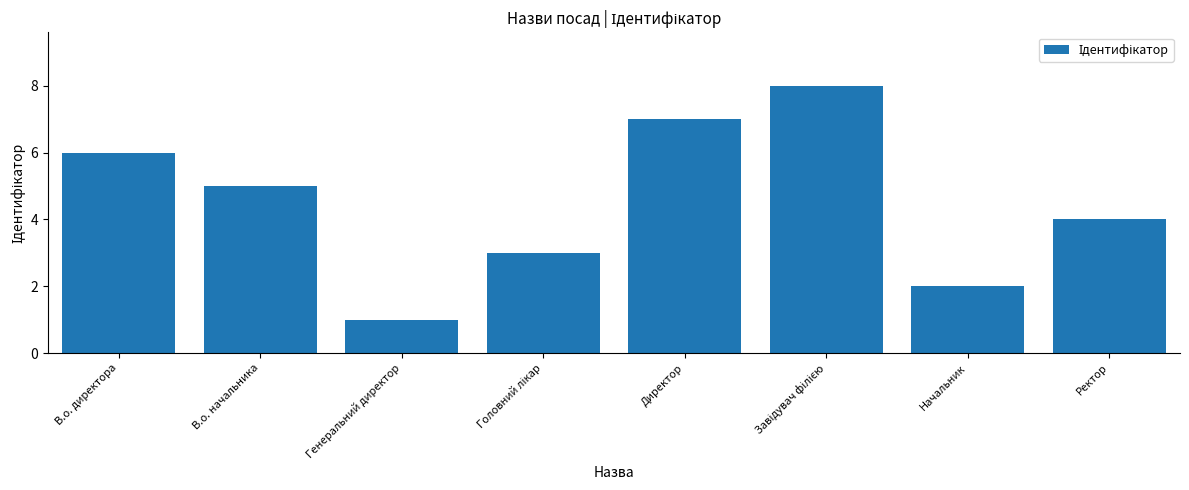

What is the sum of all values?

36